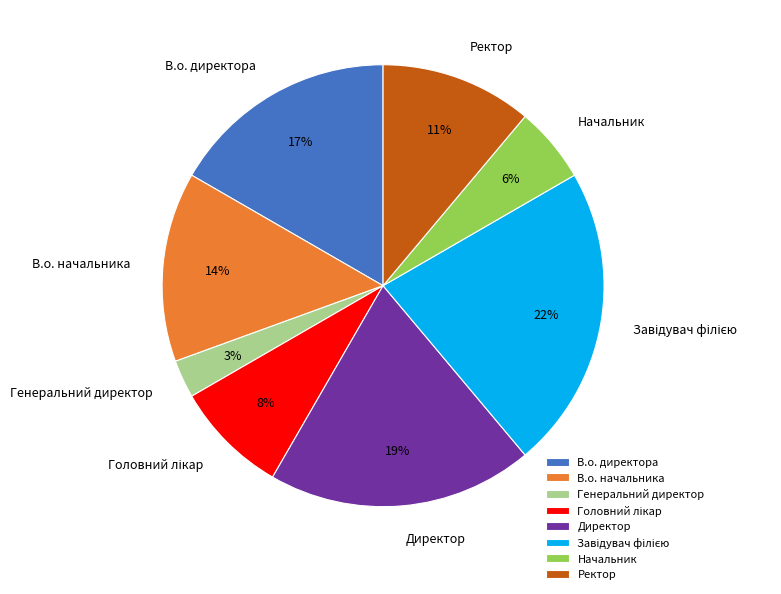

How many slices are in this pie chart?

8